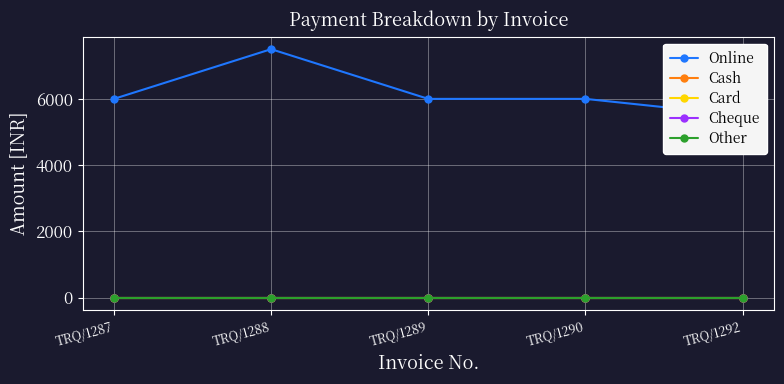

True or false: Cheque has a value of 0 at TRQ/1288.

True